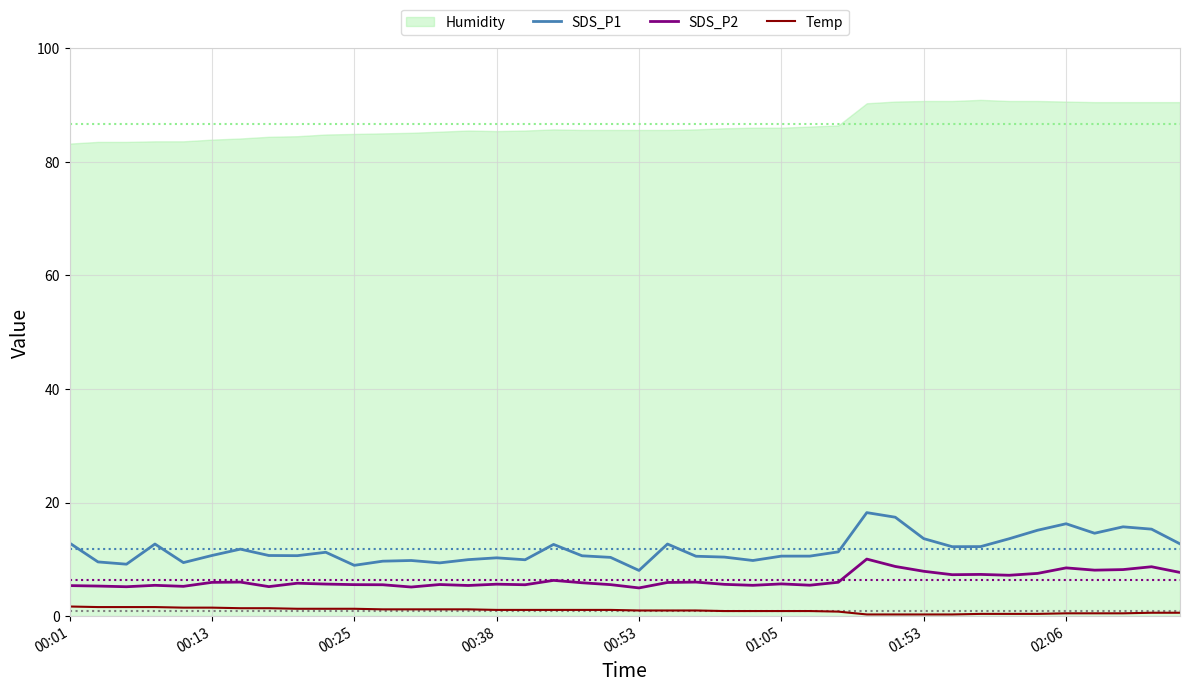

What is the value of the SDS_P2 point at the 30th from the left?

8.8